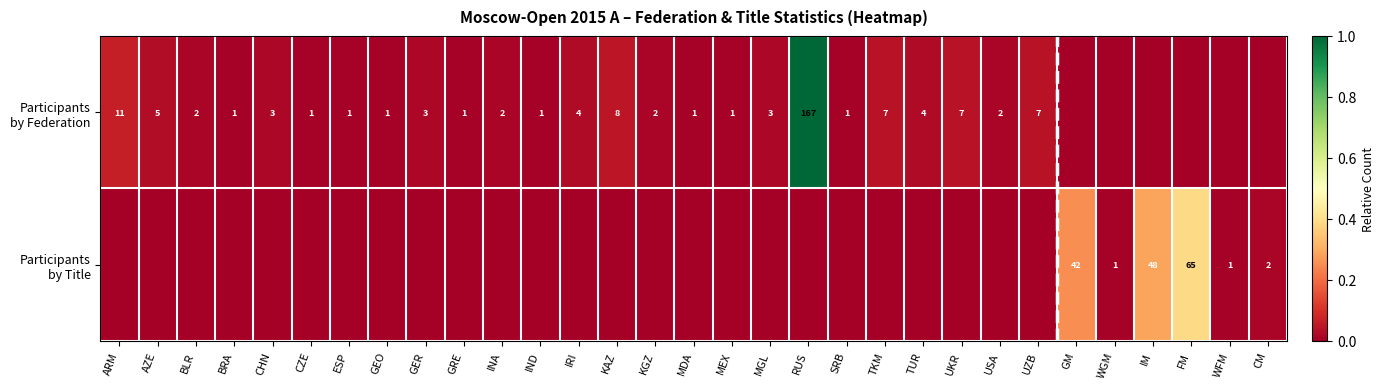

The value of Participants by Title at GRE is -0.2. True or false?

False